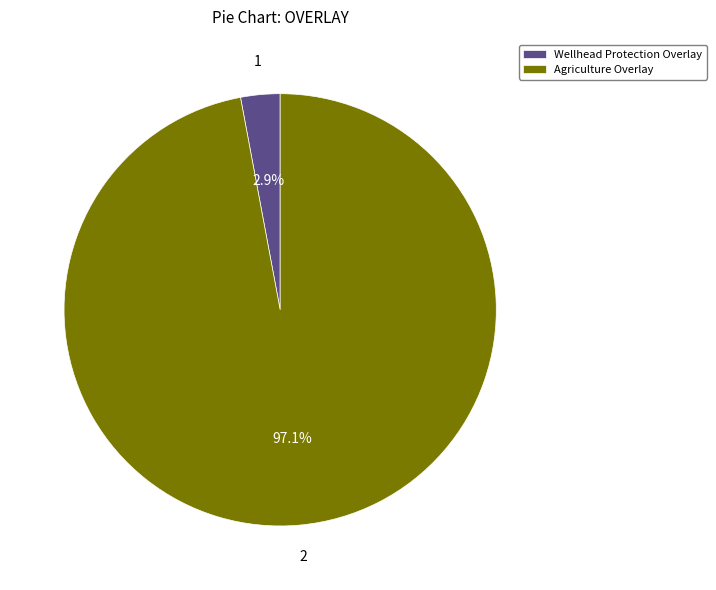

To the nearest percent, what is the combined percentage of Wellhead Protection Overlay and Agriculture Overlay?

100%